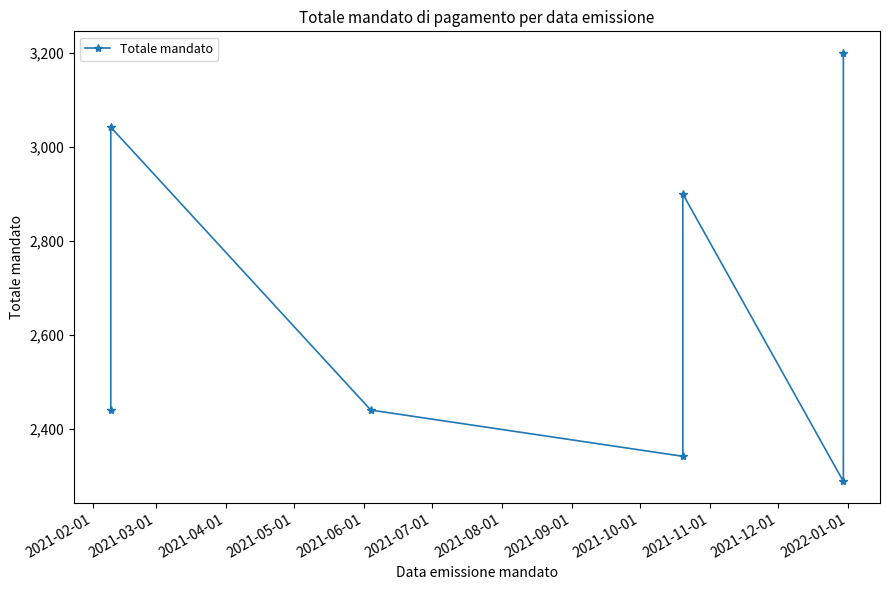

The chart shows a value of 3227.9 at 2021-07-01. True or false?

False